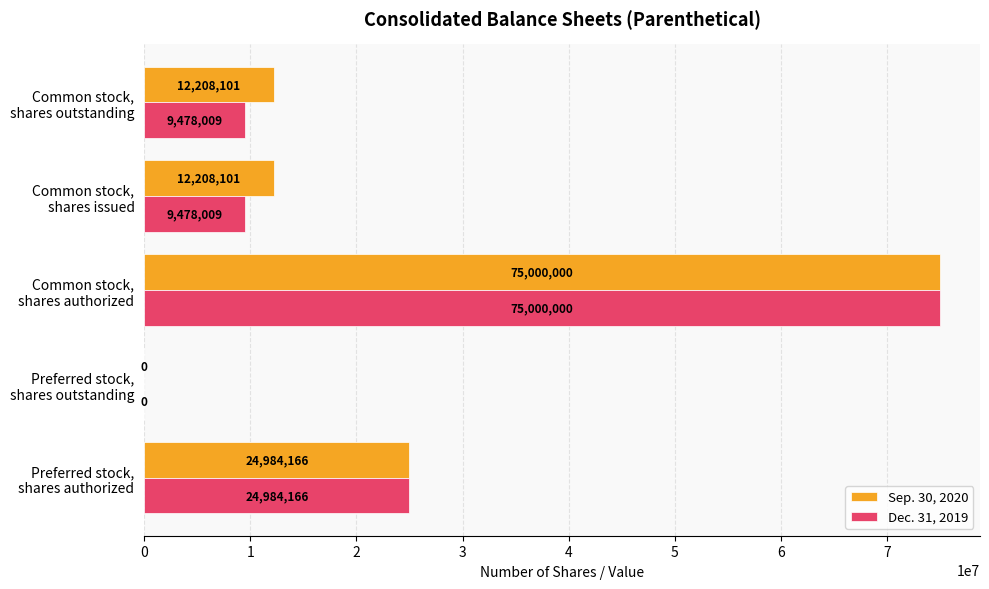

What is the sum of all Dec. 31, 2019 values?

118940184